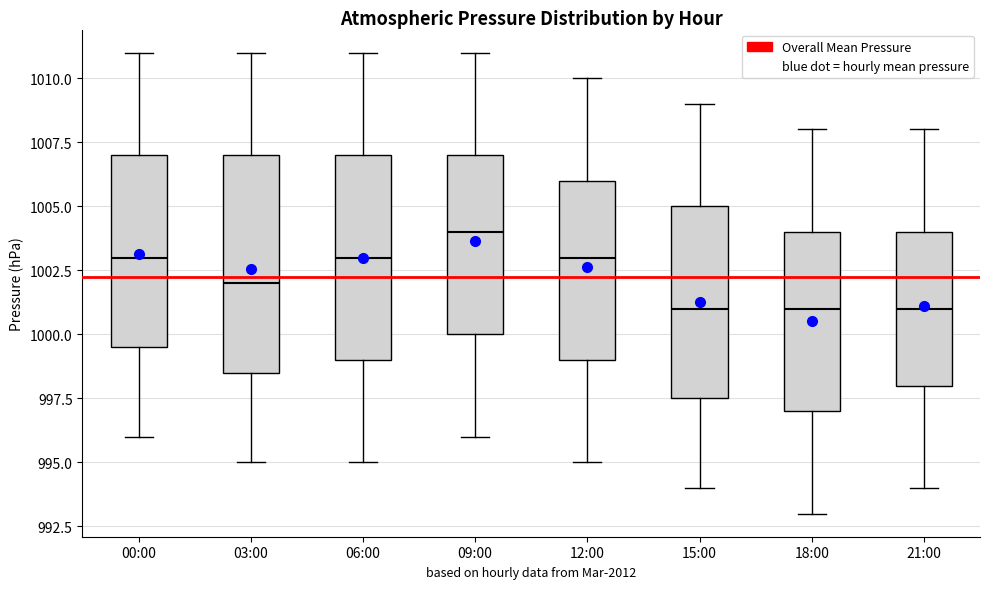

Reading left to right, read every box against the y-axis: the position of its median line, the range the box covers, and the ends of its whiskers. The values are not printed on the chart, so give them approximately, as read against the axis.

00:00: median 1003.0, box 999.5 to 1007.0, whiskers 996.0 to 1011.0
03:00: median 1002.0, box 998.5 to 1007.0, whiskers 995.0 to 1011.0
06:00: median 1003.0, box 999.0 to 1007.0, whiskers 995.0 to 1011.0
09:00: median 1004.0, box 1000.0 to 1007.0, whiskers 996.0 to 1011.0
12:00: median 1003.0, box 999.0 to 1006.0, whiskers 995.0 to 1010.0
15:00: median 1001.0, box 997.5 to 1005.0, whiskers 994.0 to 1009.0
18:00: median 1001.0, box 997.0 to 1004.0, whiskers 993.0 to 1008.0
21:00: median 1001.0, box 998.0 to 1004.0, whiskers 994.0 to 1008.0